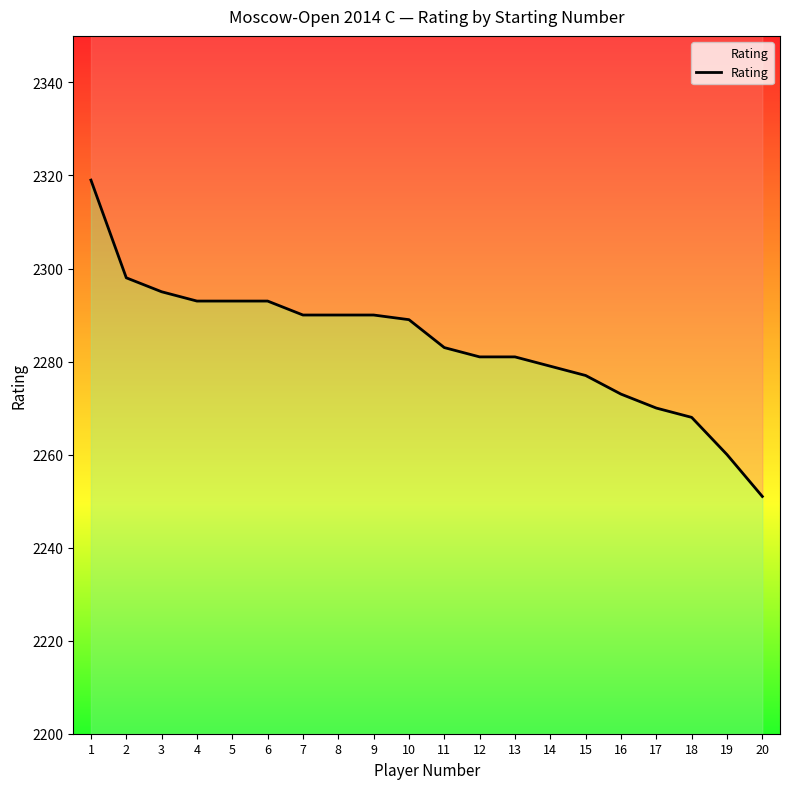

Reading left to right, extract all data points from this chart.

1=2319	2=2298	3=2295	4=2293	5=2293	6=2293	7=2290	8=2290	9=2290	10=2289	11=2283	12=2281	13=2281	14=2279	15=2277	16=2273	17=2270	18=2268	19=2260	20=2251